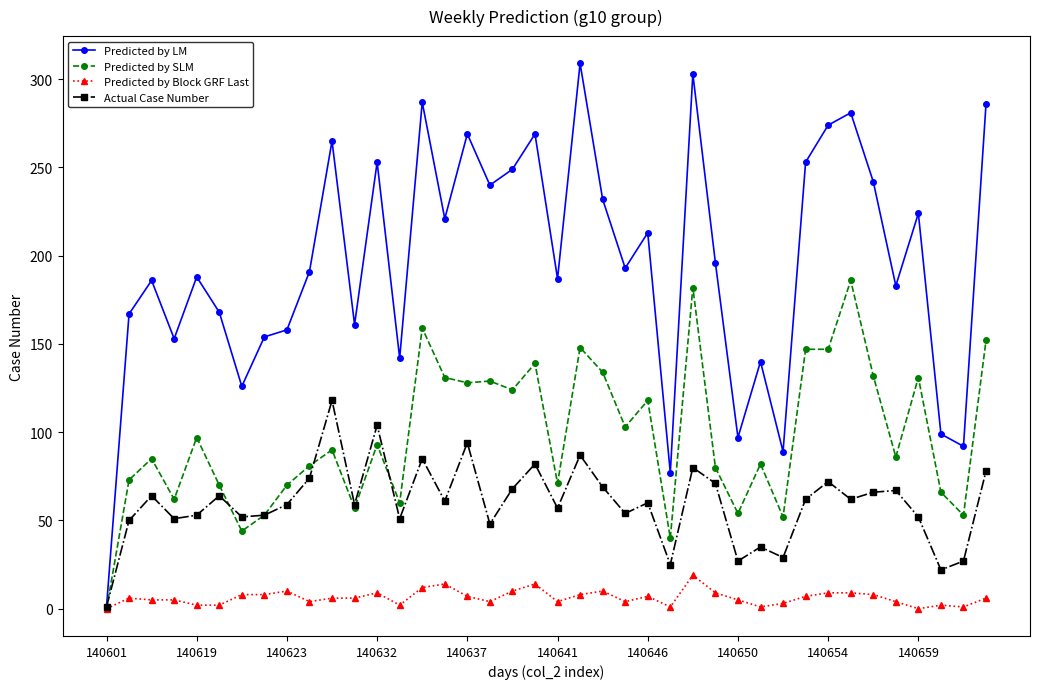

What is the highest value of the Actual Case Number series?

118